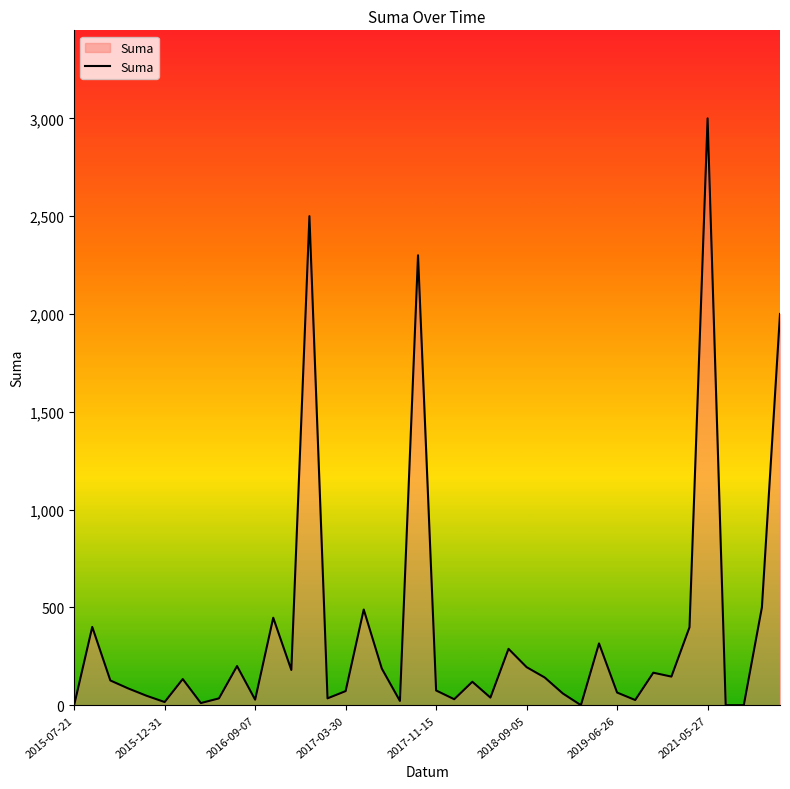

What is the greatest value displayed?

3000.0